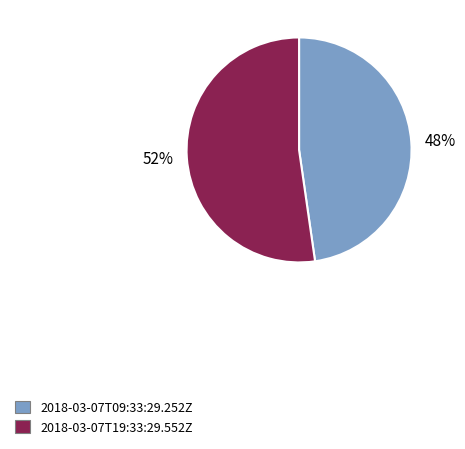

Is there any slice that represents more than half of the pie?

Yes